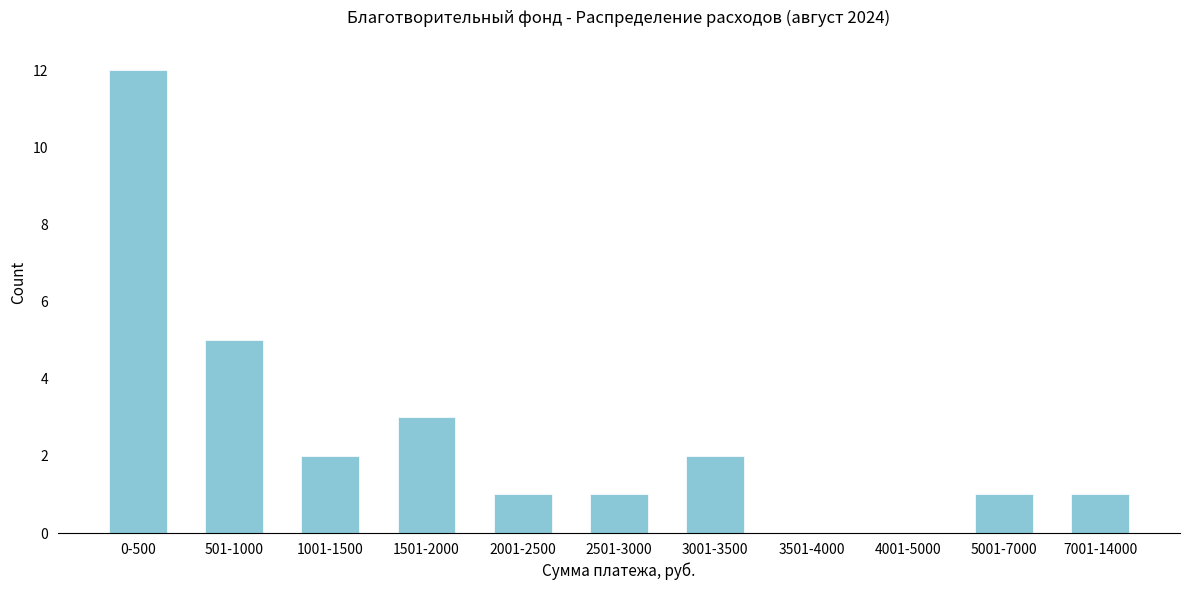

Reading left to right, transcribe all the data shown in this chart.

0-500=12	501-1000=5	1001-1500=2	1501-2000=3	2001-2500=1	2501-3000=1	3001-3500=2	3501-4000=0	4001-5000=0	5001-7000=1	7001-14000=1